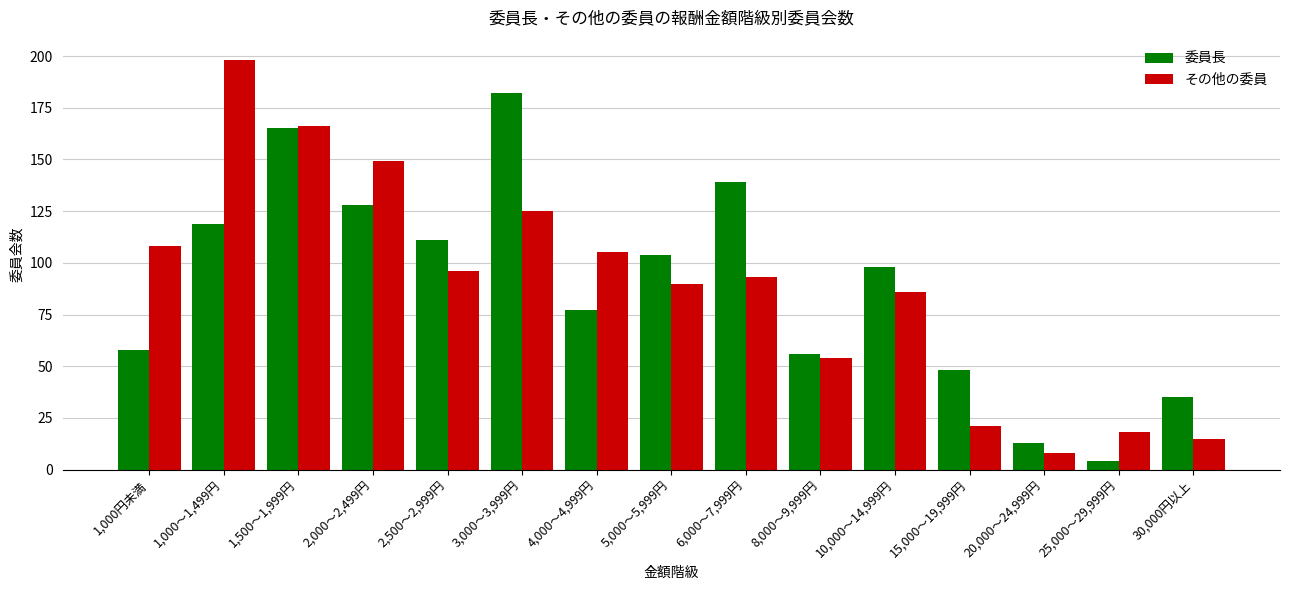

What is the label of the 10th bar from the left?

8,000～9,999円